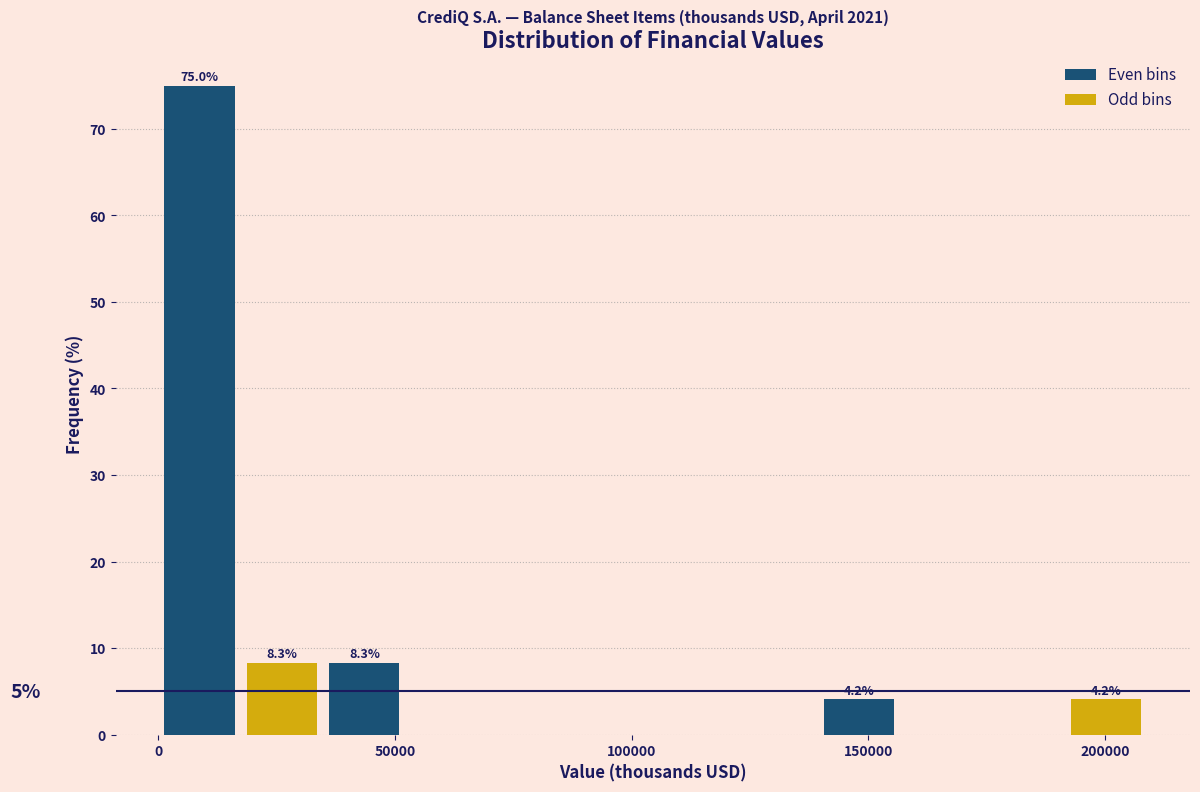

Read against the x-axis, roughly where is the centre of the tallest bar?

10000